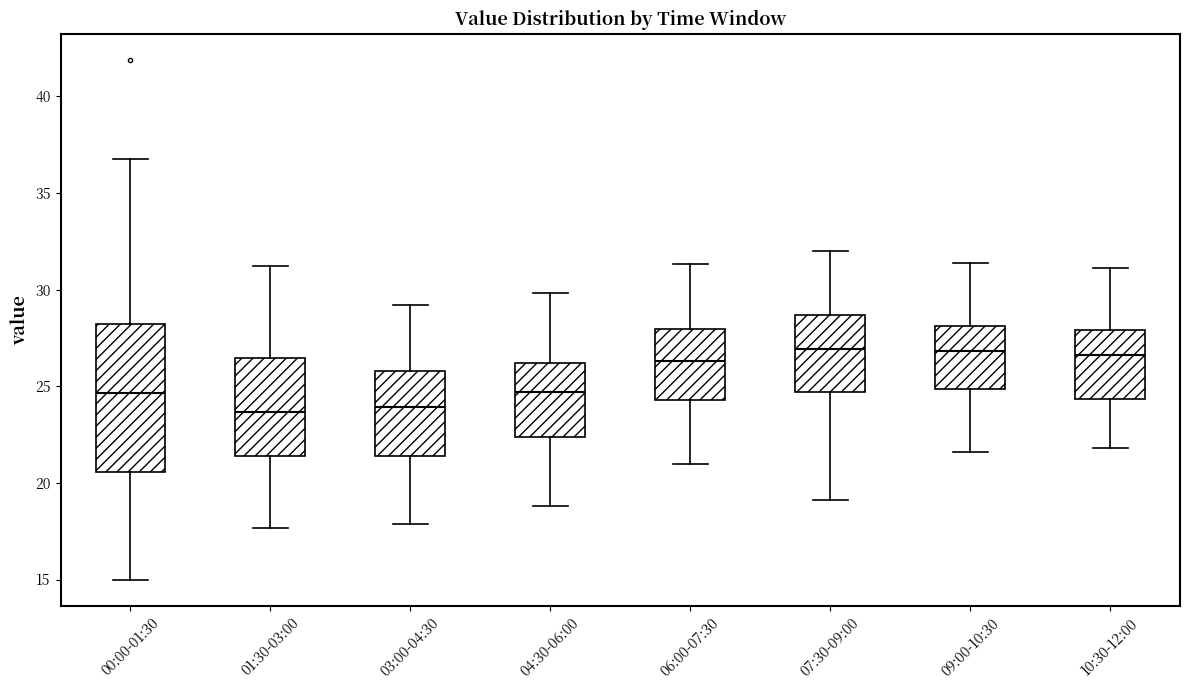

Which box is the tallest, from its lower edge to its upper edge?

00:00-01:30